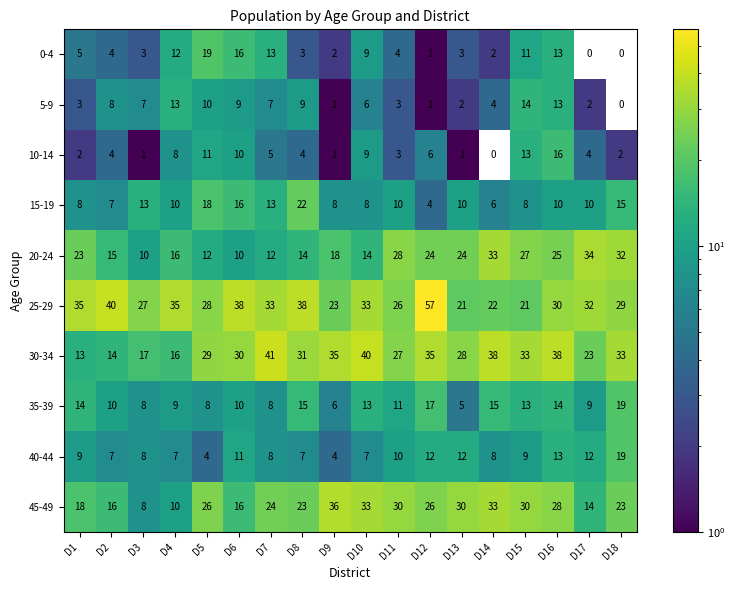

What value does the 15-19 series have at D5, to the nearest 5?

20